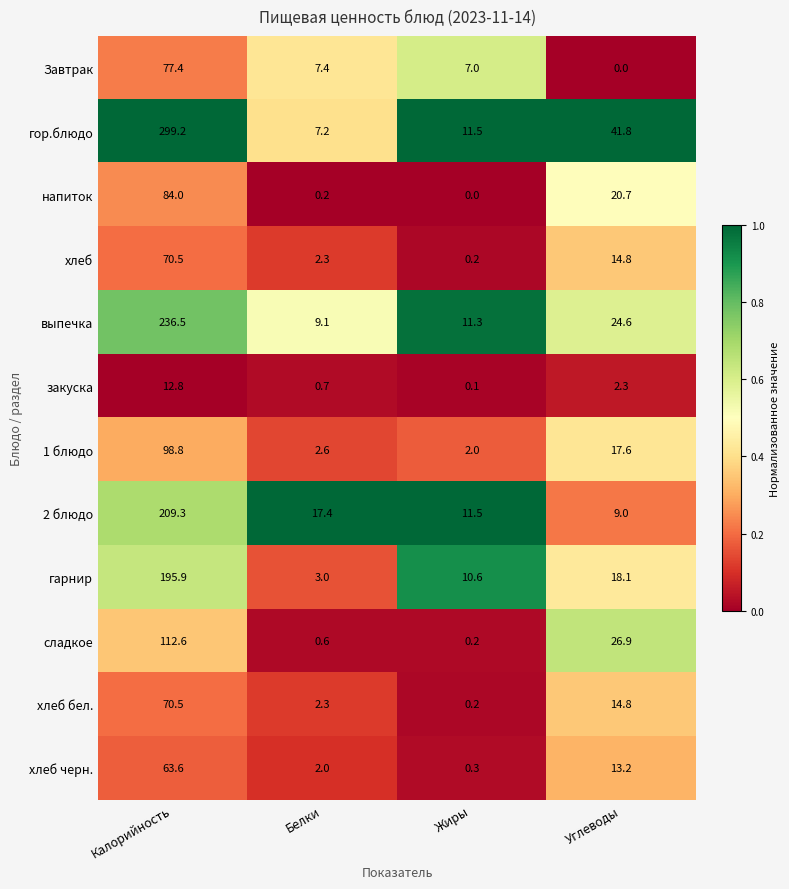

What is the difference between the выпечка values at Жиры and Углеводы?

13.3